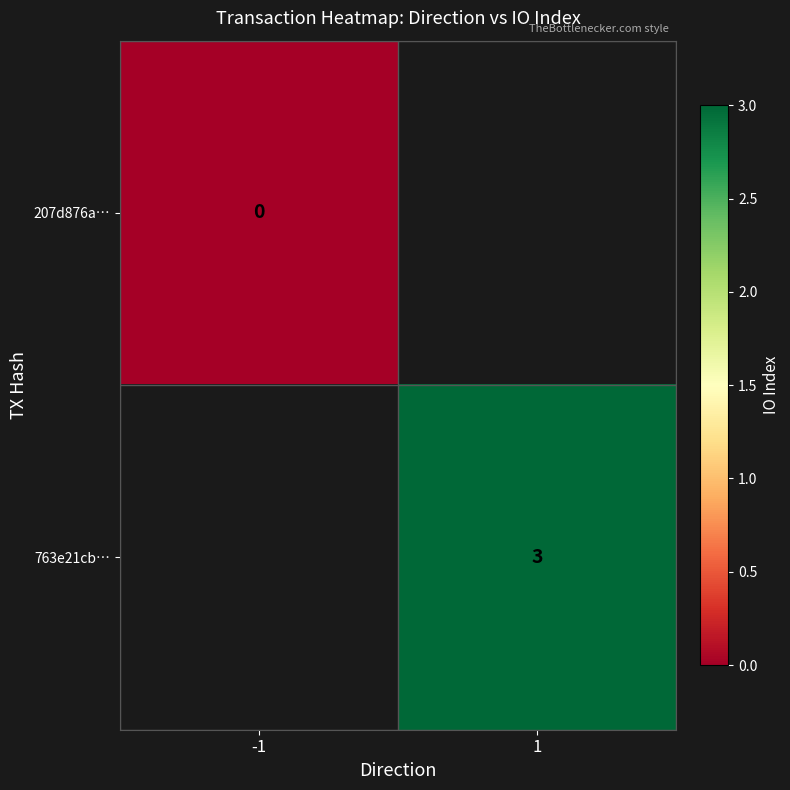

The value of 763e21cb… at 1 is 1. True or false?

False